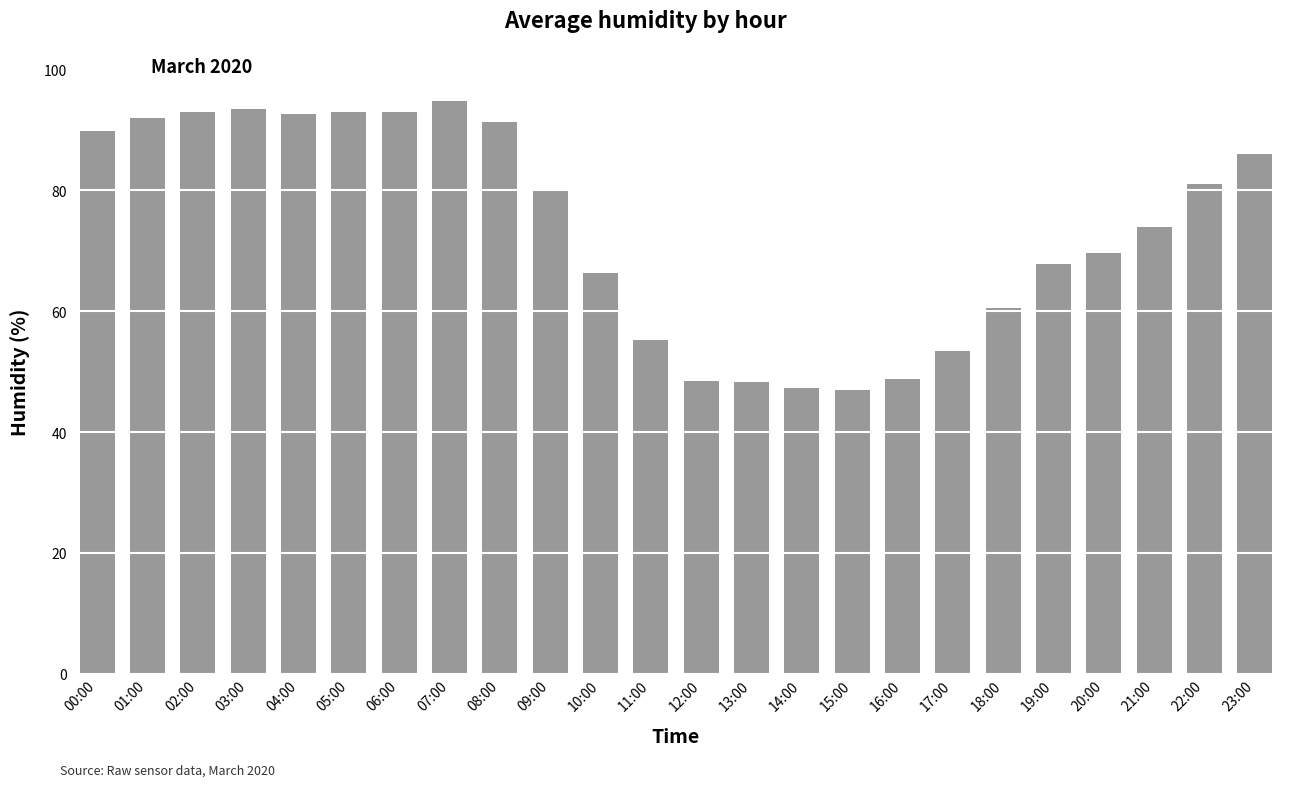

What is the ratio of the value at 01:00 to the value at 14:00?

1.9